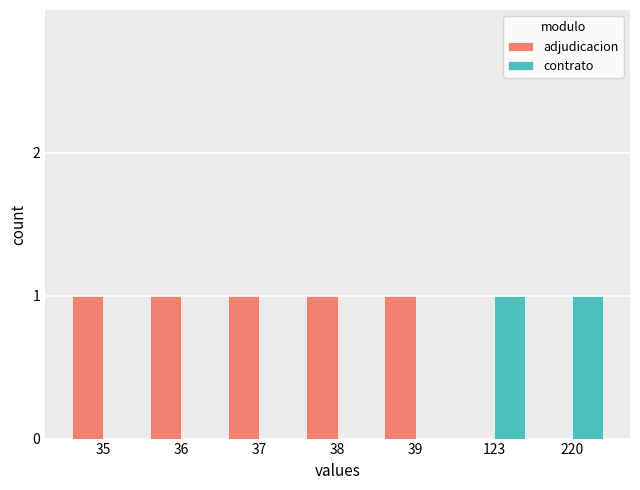

The contrato series shows 0 at 38. True or false?

True